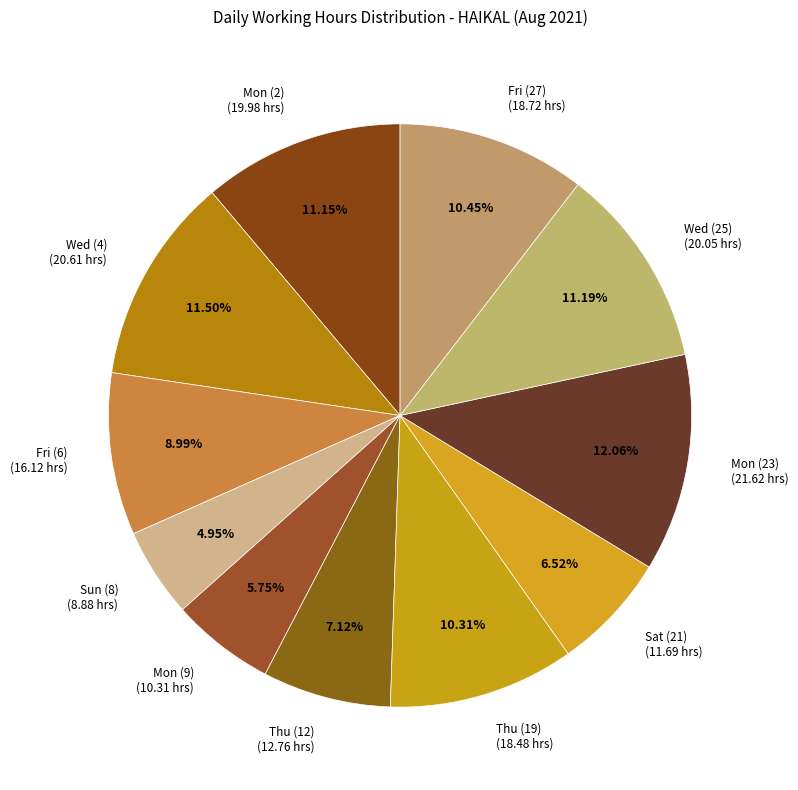

Does Sun (8) account for over 50% of the chart?

No